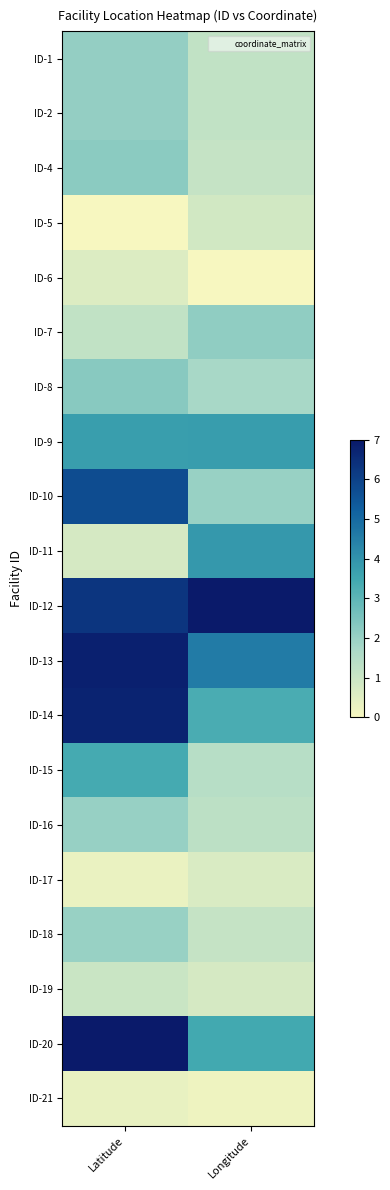

At which category does the chart reach its minimum across all series?

Latitude